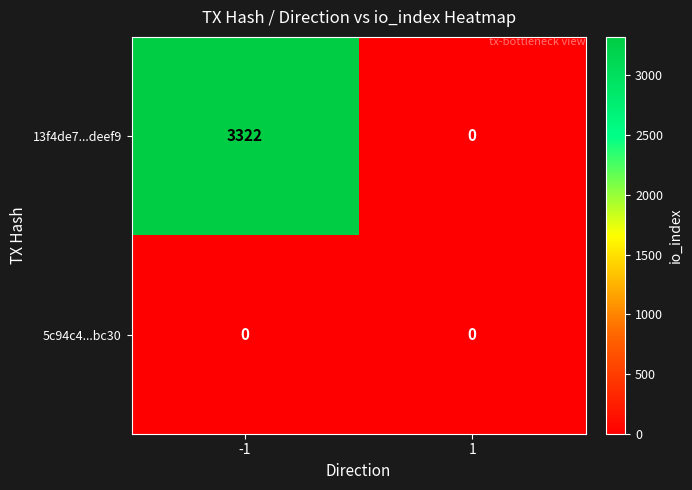

Reading right to left, extract all data points from this chart.

13f4de7...deef9: 0	3322
5c94c4...bc30: 0	0